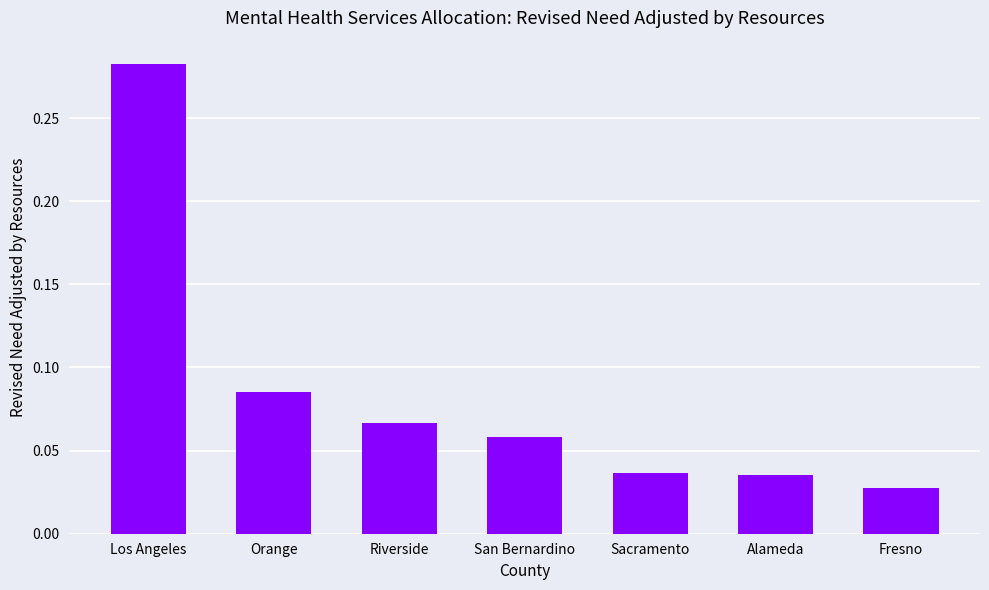

How many bars are there in total?

7